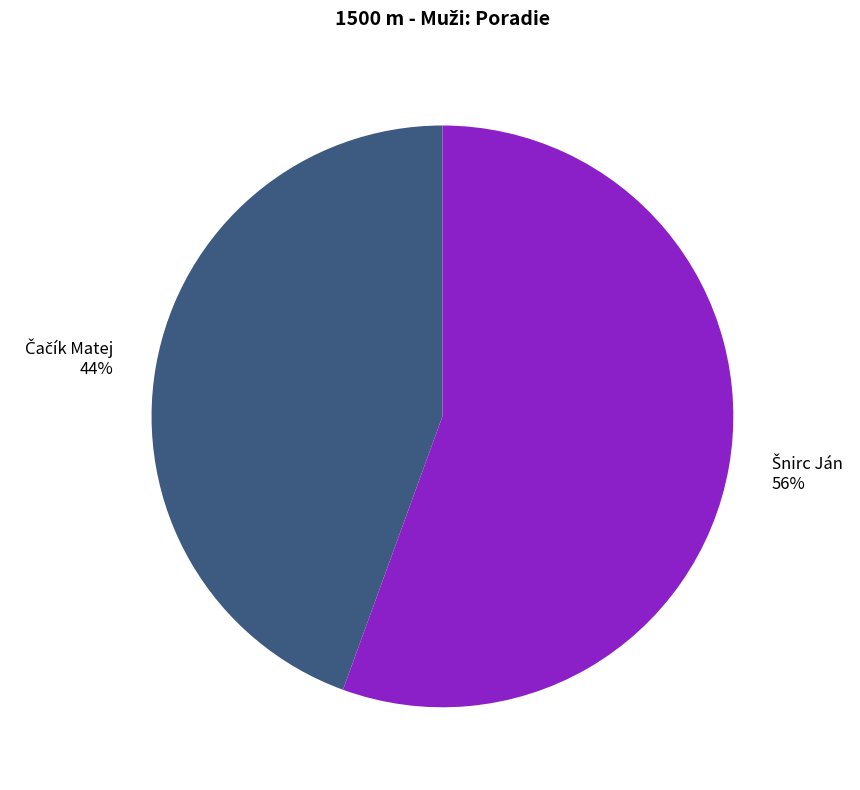

Is there a majority slice in this chart?

Yes